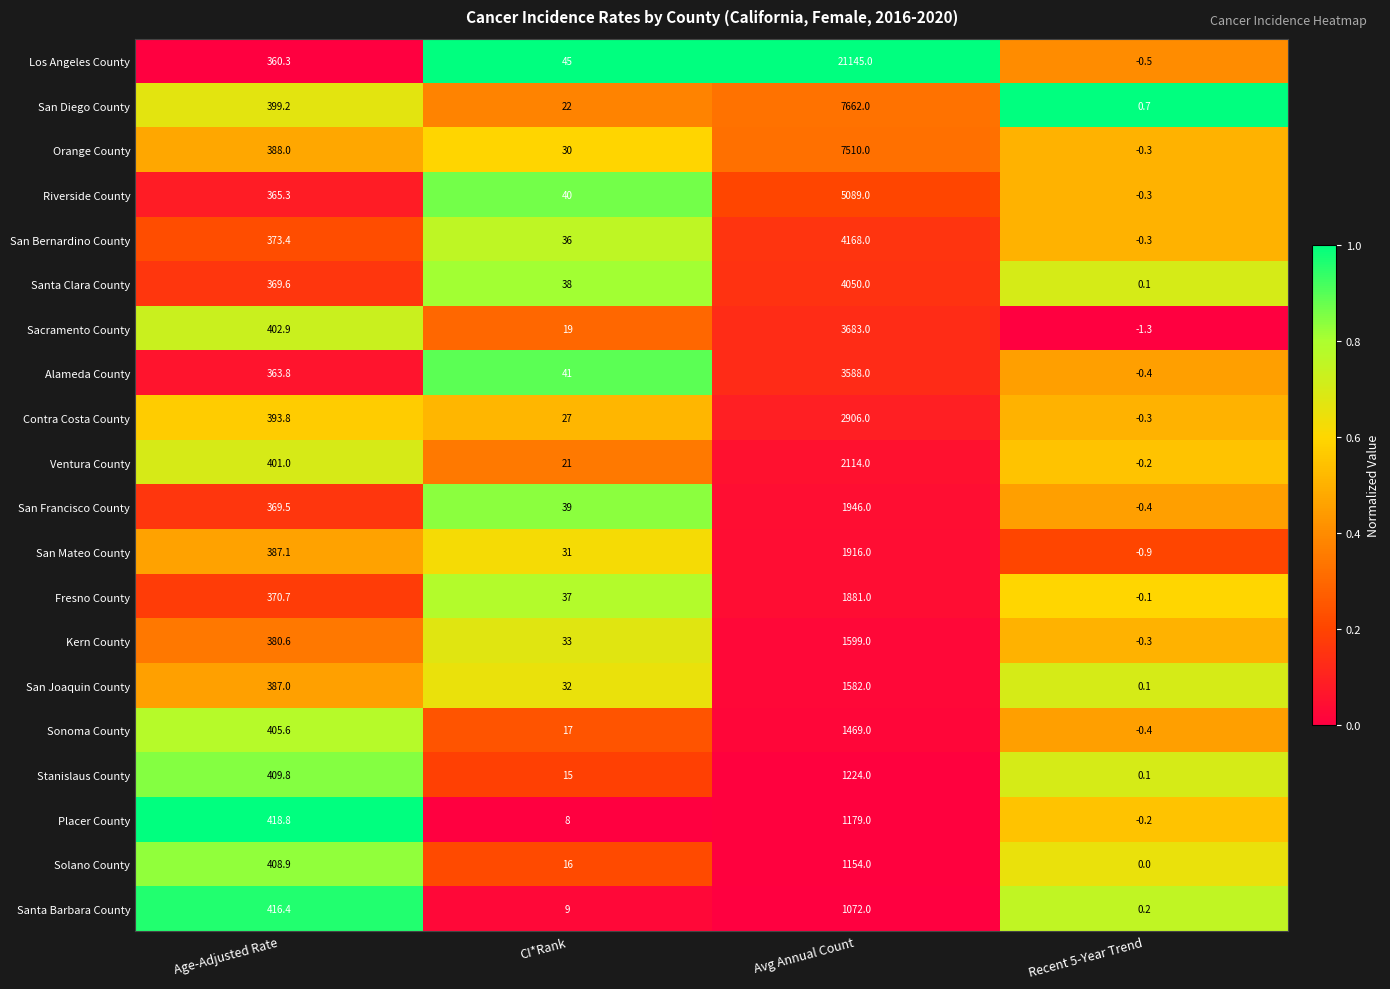

At which category is the sum across all series the highest?

Avg Annual Count